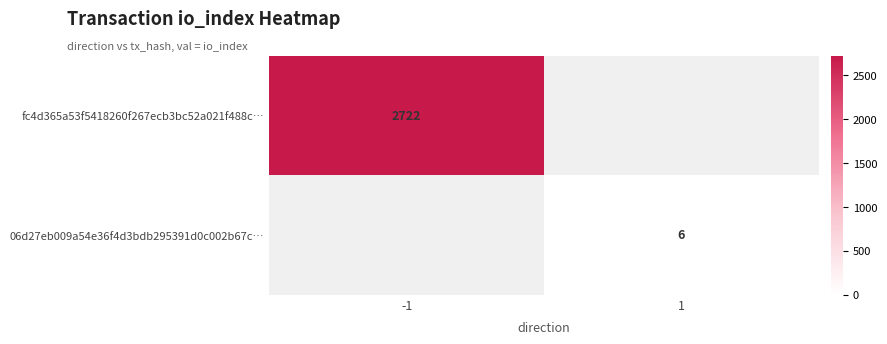

True or false: fc4d365a53f5418260f267ecb3bc52a021f488c… has a value of 2722 at -1.

True